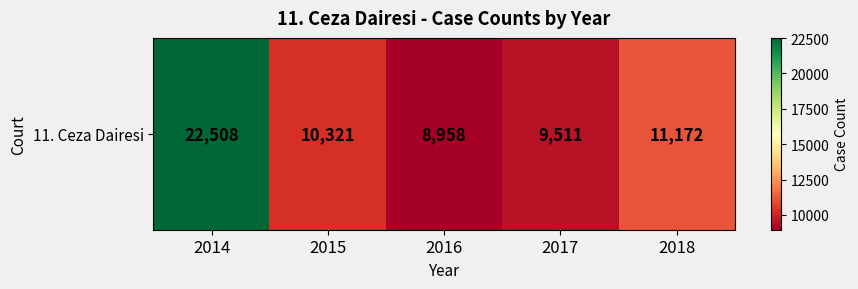

Which category has the lowest value across all series?

2016